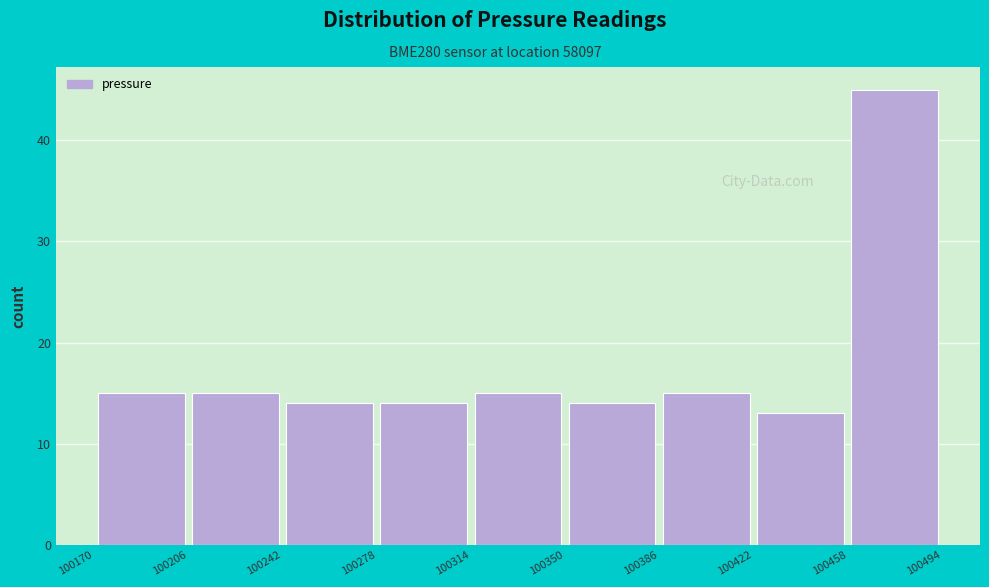

How tall is the bar that spans 100314 to 100350 on the x-axis? The values are not printed on the chart, so give them approximately, as read against the axis.

15